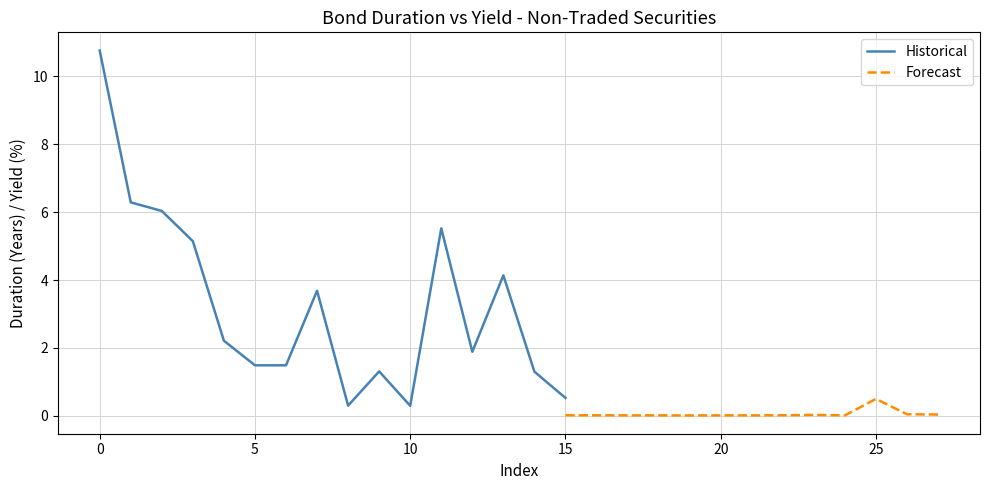

What is the maximum value for Historical?

10.8